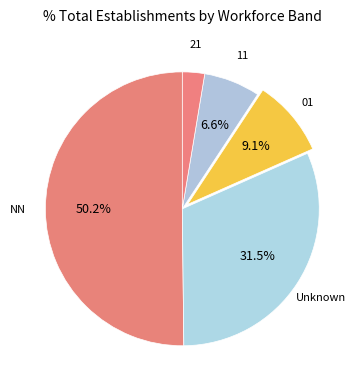

Which slice is the largest?

NN